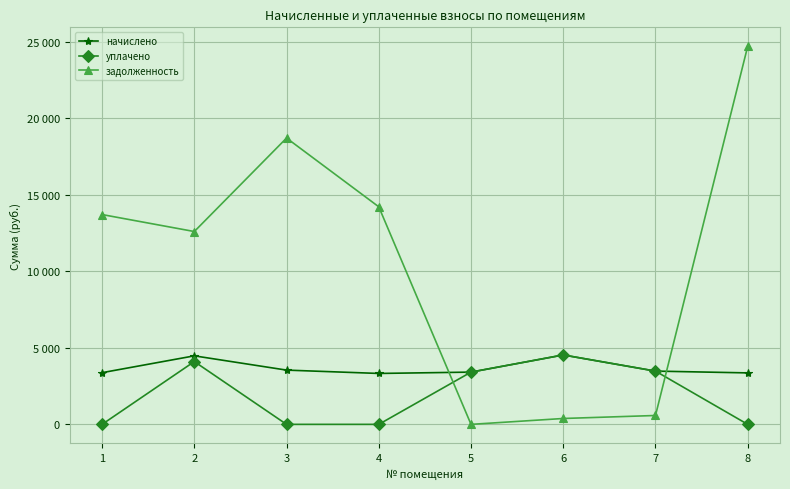

At 5, list the series in order from largest to smallest.

начислено, уплачено, задолженность